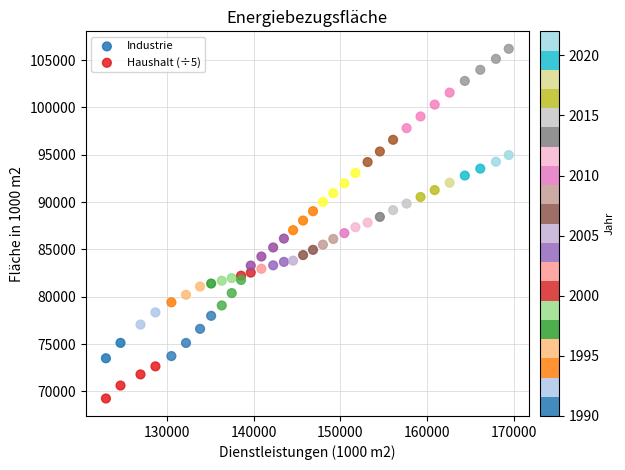

Which series has the widest spread of Y values?

Haushalt (÷5)